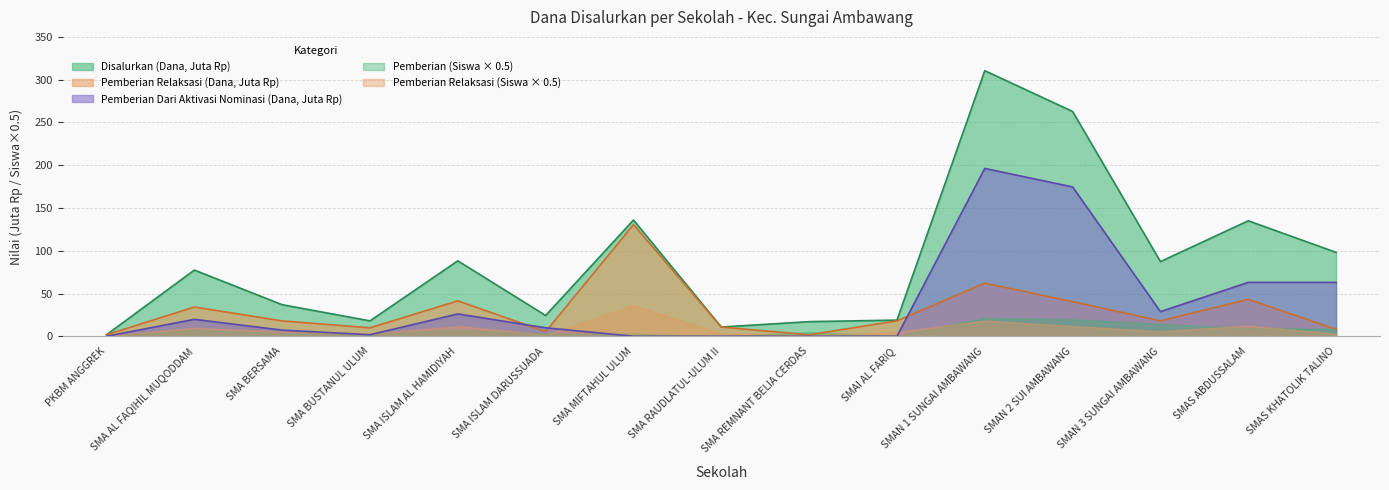

True or false: Pemberian Relaksasi (Siswa) and Disalurkan (Dana) intersect in this chart.

False